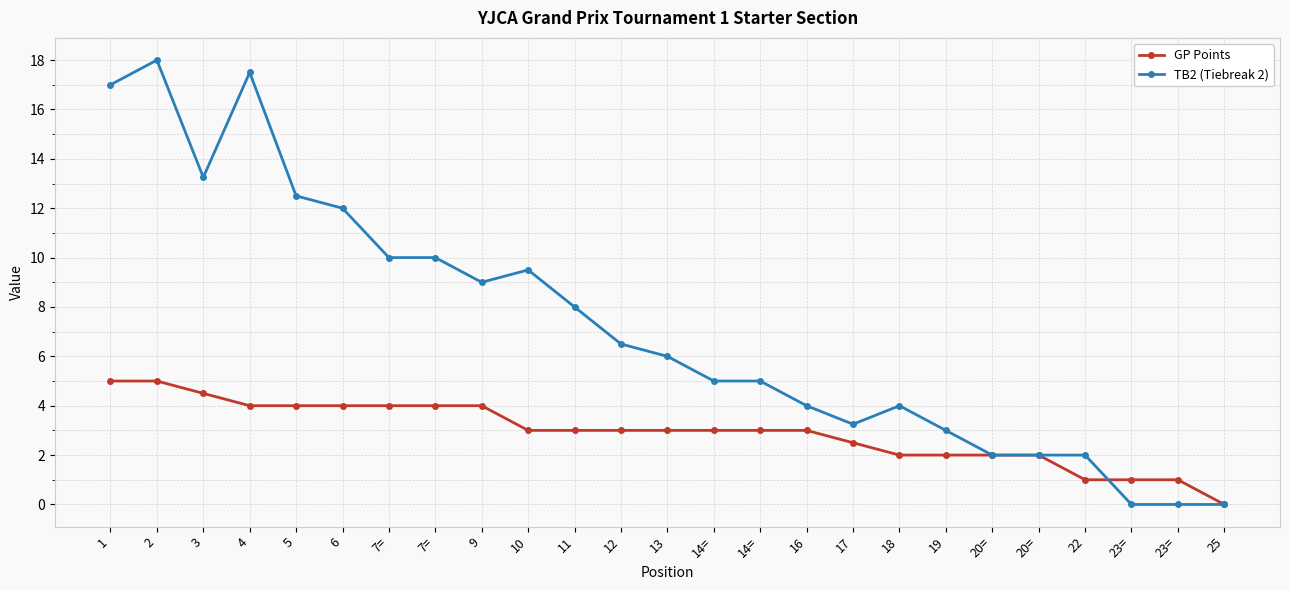

Between which two adjacent categories do GP Points and TB2 (Tiebreak 2) first intersect?

22 and 23=